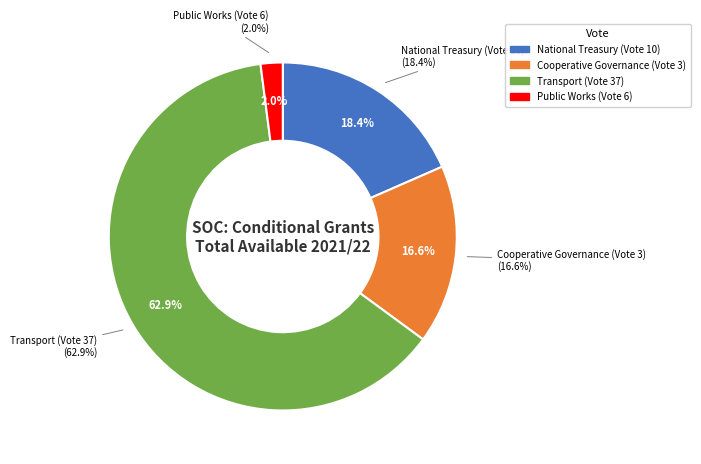

Is there any slice that represents more than half of the pie?

Yes